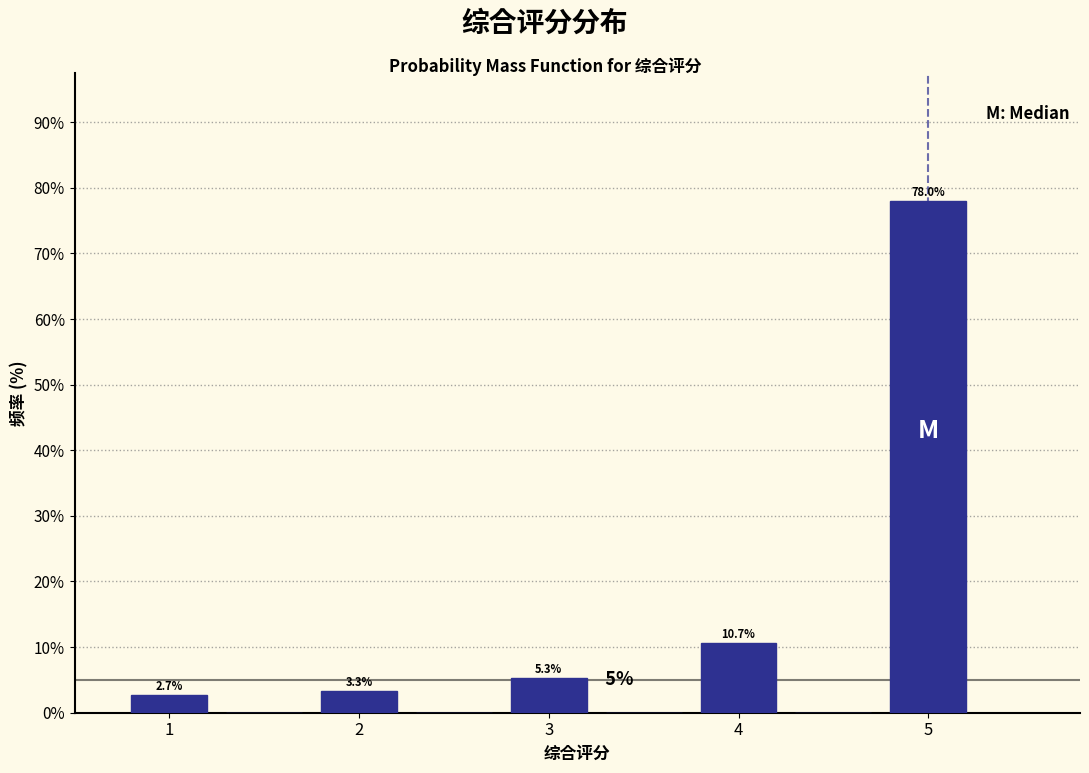

Over which range of the x-axis is the bar tallest?

4.75 to 5.25